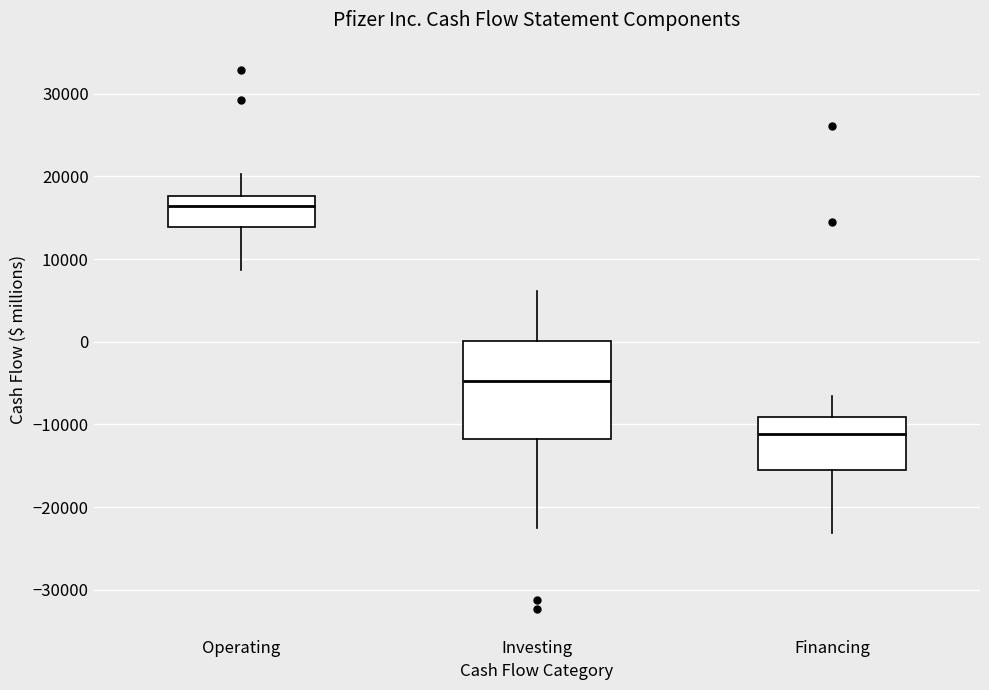

Which box's median line is the lowest?

Financing